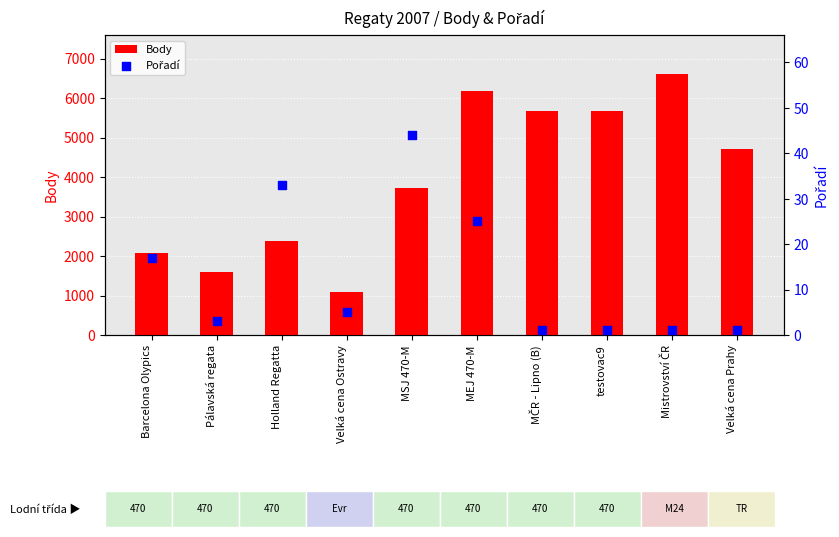

Which series has the largest total across all categories?

Body